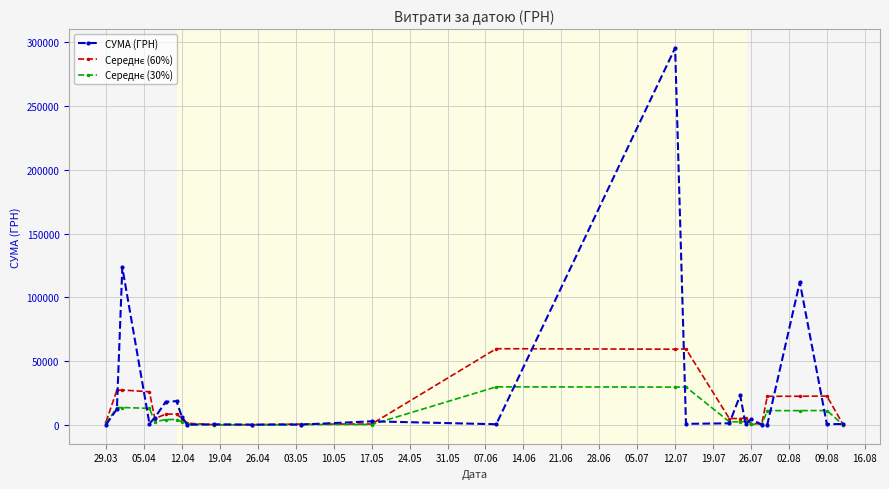

At how many categories does at least one series exceed 79049?

3